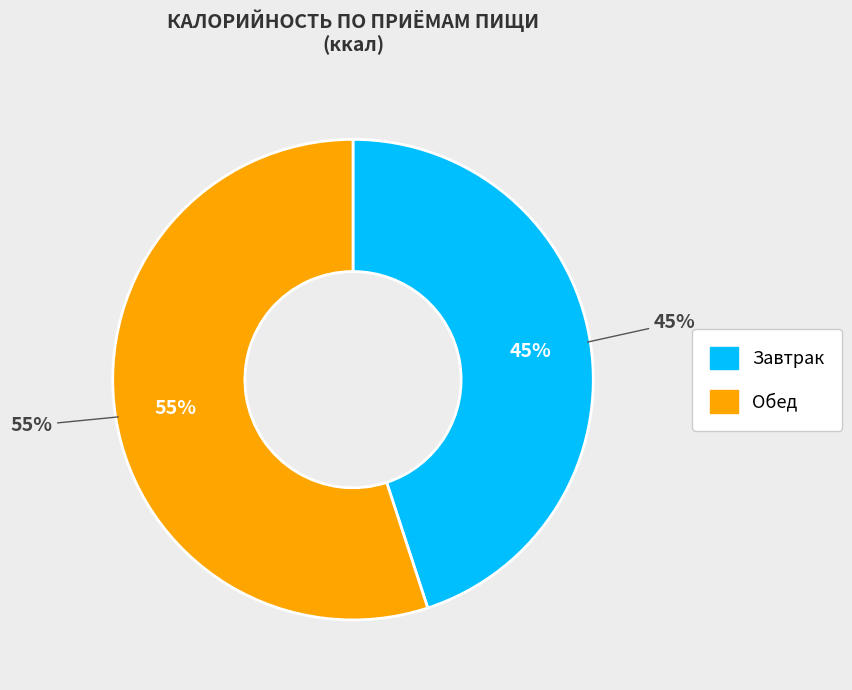

To the nearest percent, what is the combined percentage of Обед and Завтрак?

100%